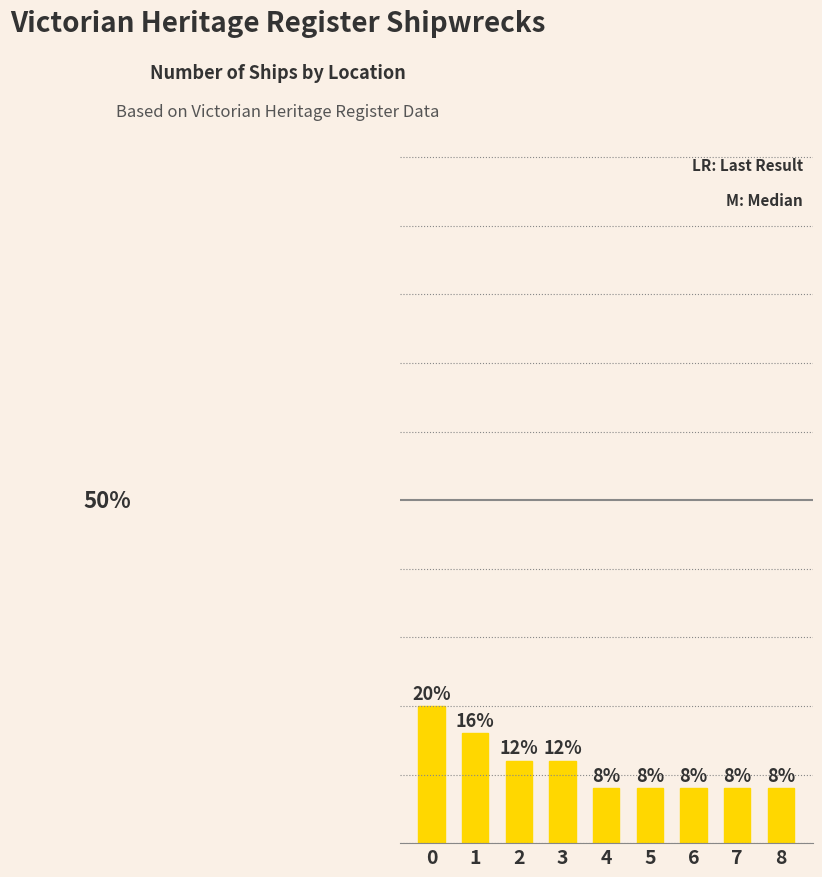

Does the chart contain any negative values?

No